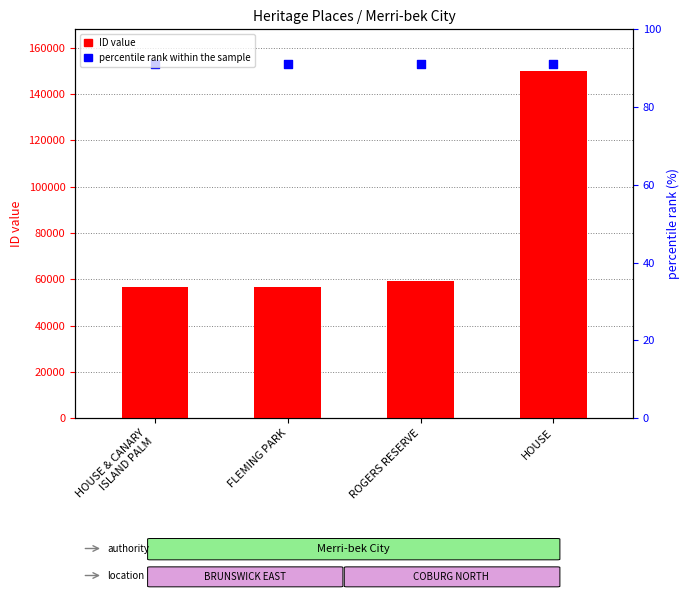

Which series has the largest total across all categories?

percentile rank within the sample